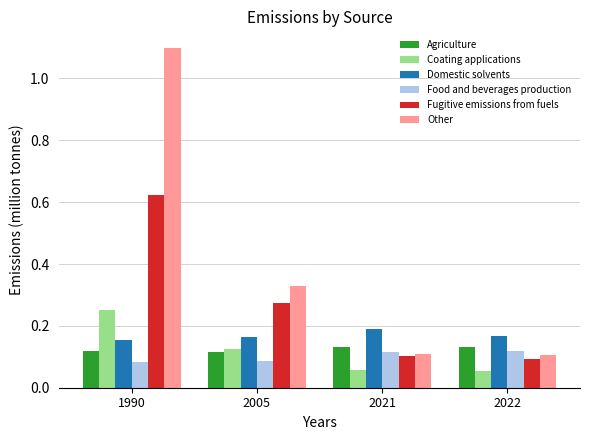

How many Food and beverages production values are between 0 and 1?

4